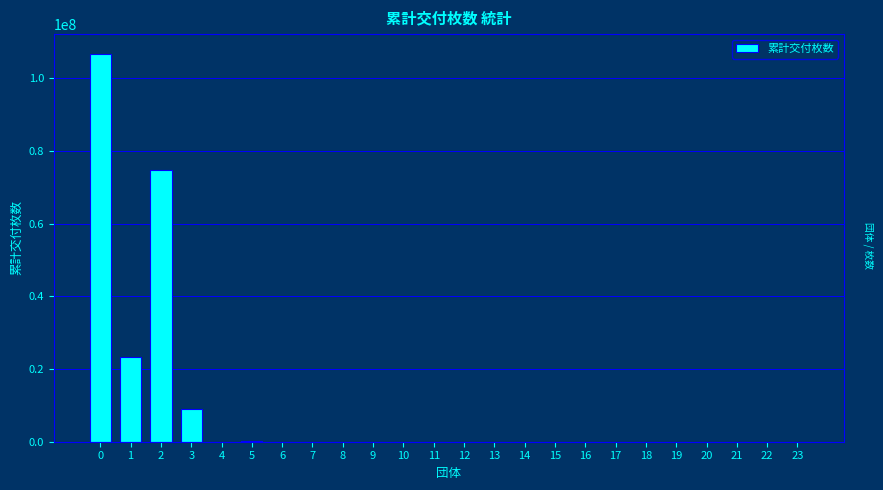

What is the sum of all values?

214057414